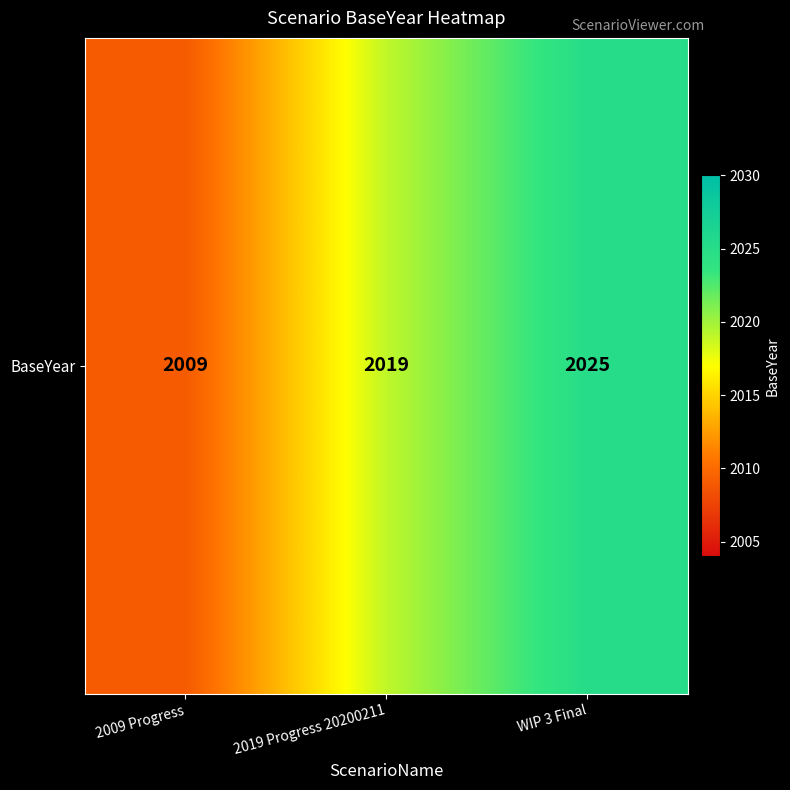

What is the sum of the values at 2019 Progress 20200211 and 2009 Progress?

4028